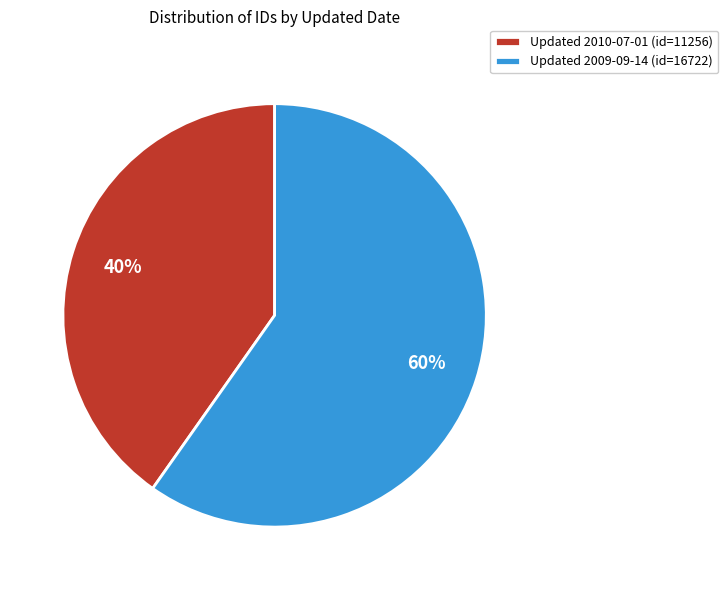

To the nearest percent, what is the difference between the largest and smallest slice percentages?

20%